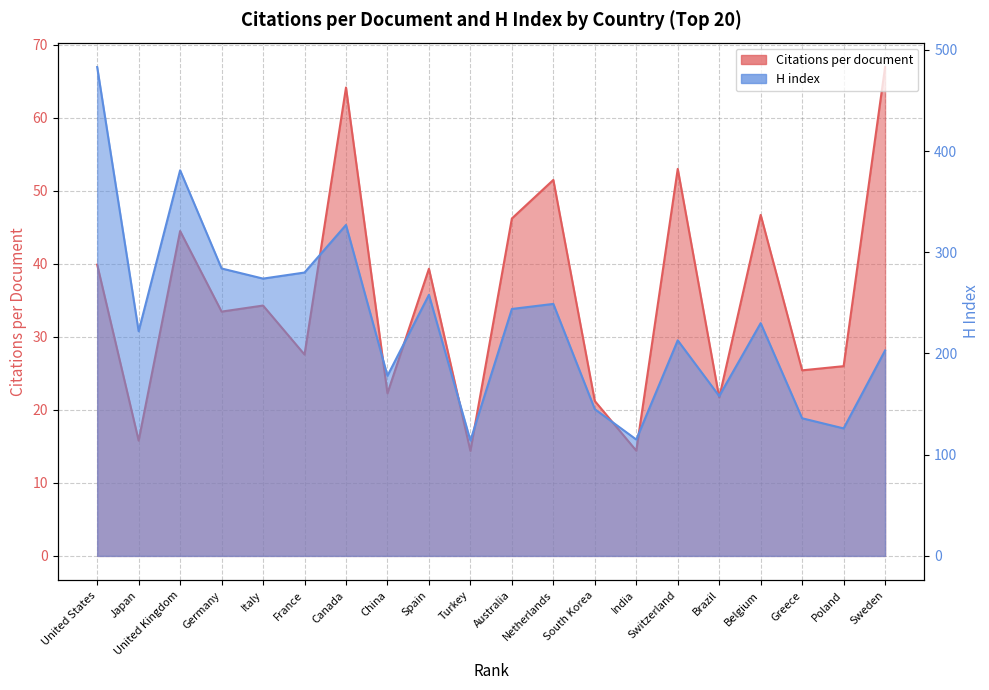

Which label corresponds to the largest value in the chart?

United States